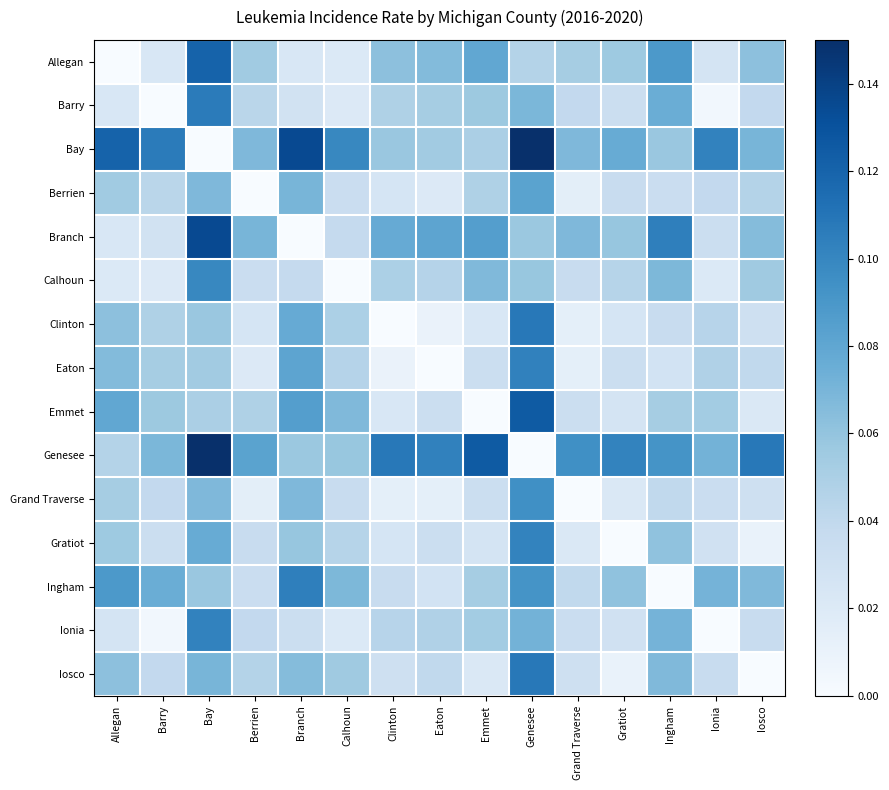

At which category is the sum across all series the highest?

Genesee